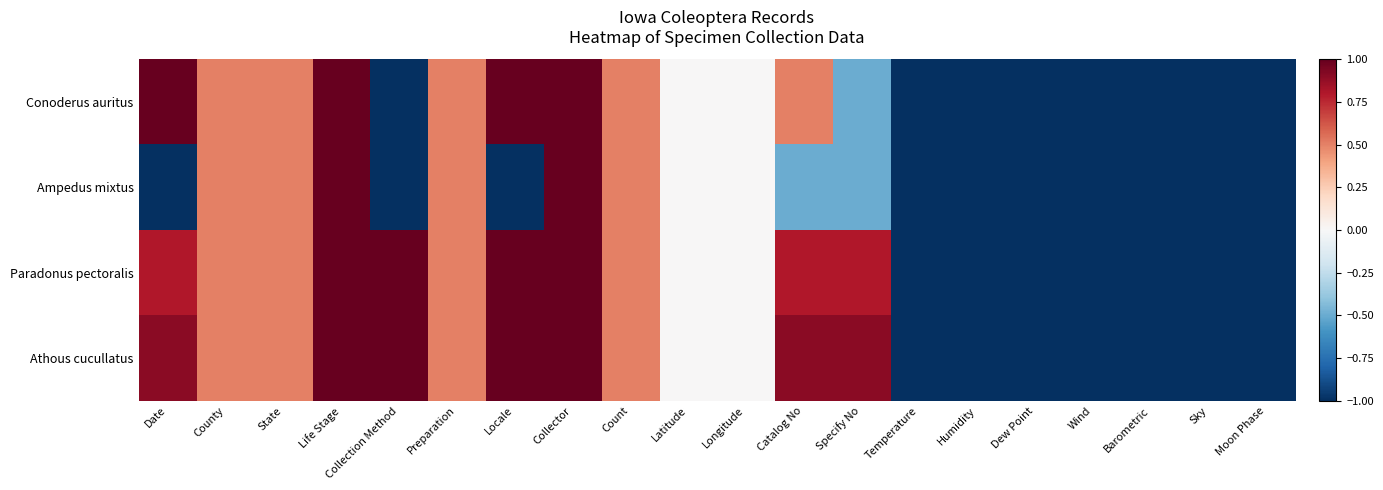

Reading left to right, list all the values displayed in this chart.

Conoderus auritus: Date=1.0	County=0.5	State=0.5	Life Stage=1.0	Collection Method=-1.0	Preparation=0.5	Locale=1.0	Collector=1.0	Count=0.5	Latitude=0.0	Longitude=0.0	Catalog No=0.5	Specify No=-0.5	Temperature=-1.0	Humidity=-1.0	Dew Point=-1.0	Wind=-1.0	Barometric=-1.0	Sky=-1.0	Moon Phase=-1.0
Ampedus mixtus: Date=-1.0	County=0.5	State=0.5	Life Stage=1.0	Collection Method=-1.0	Preparation=0.5	Locale=-1.0	Collector=1.0	Count=0.5	Latitude=0.0	Longitude=0.0	Catalog No=-0.5	Specify No=-0.5	Temperature=-1.0	Humidity=-1.0	Dew Point=-1.0	Wind=-1.0	Barometric=-1.0	Sky=-1.0	Moon Phase=-1.0
Paradonus pectoralis: Date=0.8	County=0.5	State=0.5	Life Stage=1.0	Collection Method=1.0	Preparation=0.5	Locale=1.0	Collector=1.0	Count=0.5	Latitude=0.0	Longitude=0.0	Catalog No=0.8	Specify No=0.8	Temperature=-1.0	Humidity=-1.0	Dew Point=-1.0	Wind=-1.0	Barometric=-1.0	Sky=-1.0	Moon Phase=-1.0
Athous cucullatus: Date=0.9	County=0.5	State=0.5	Life Stage=1.0	Collection Method=1.0	Preparation=0.5	Locale=1.0	Collector=1.0	Count=0.5	Latitude=0.0	Longitude=0.0	Catalog No=0.9	Specify No=0.9	Temperature=-1.0	Humidity=-1.0	Dew Point=-1.0	Wind=-1.0	Barometric=-1.0	Sky=-1.0	Moon Phase=-1.0